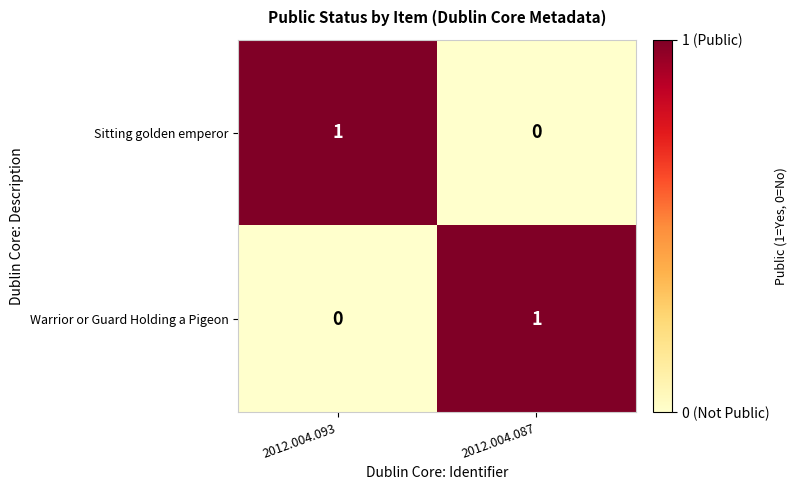

Reading right to left, list all the values displayed in this chart.

Sitting golden emperor: 2012.004.087=0	2012.004.093=1
Warrior or Guard Holding a Pigeon: 2012.004.087=1	2012.004.093=0